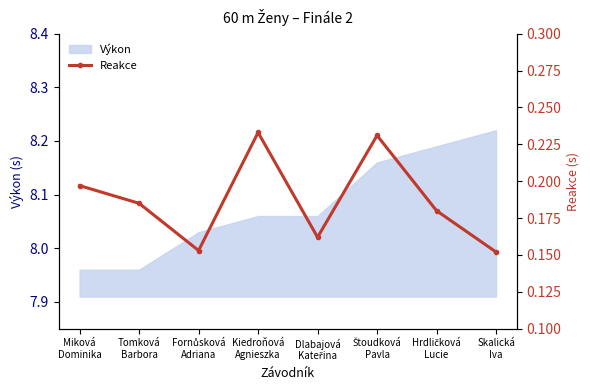

At which category does the chart reach its peak across all series?

Kiedroňová
Agnieszka